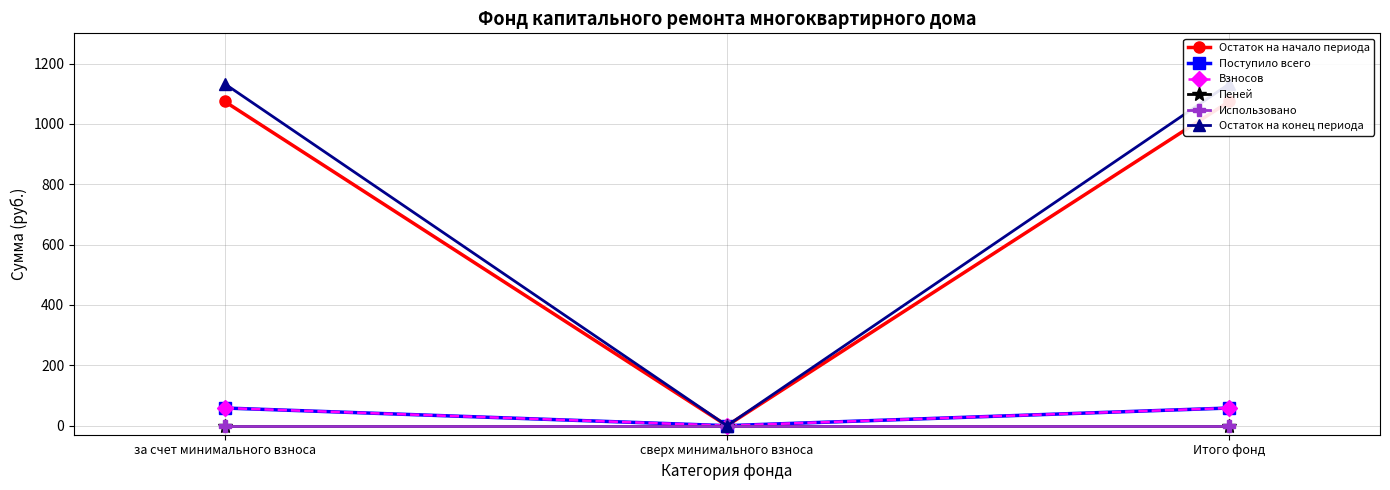

Which series has the largest range (max minus min)?

Остаток на конец периода